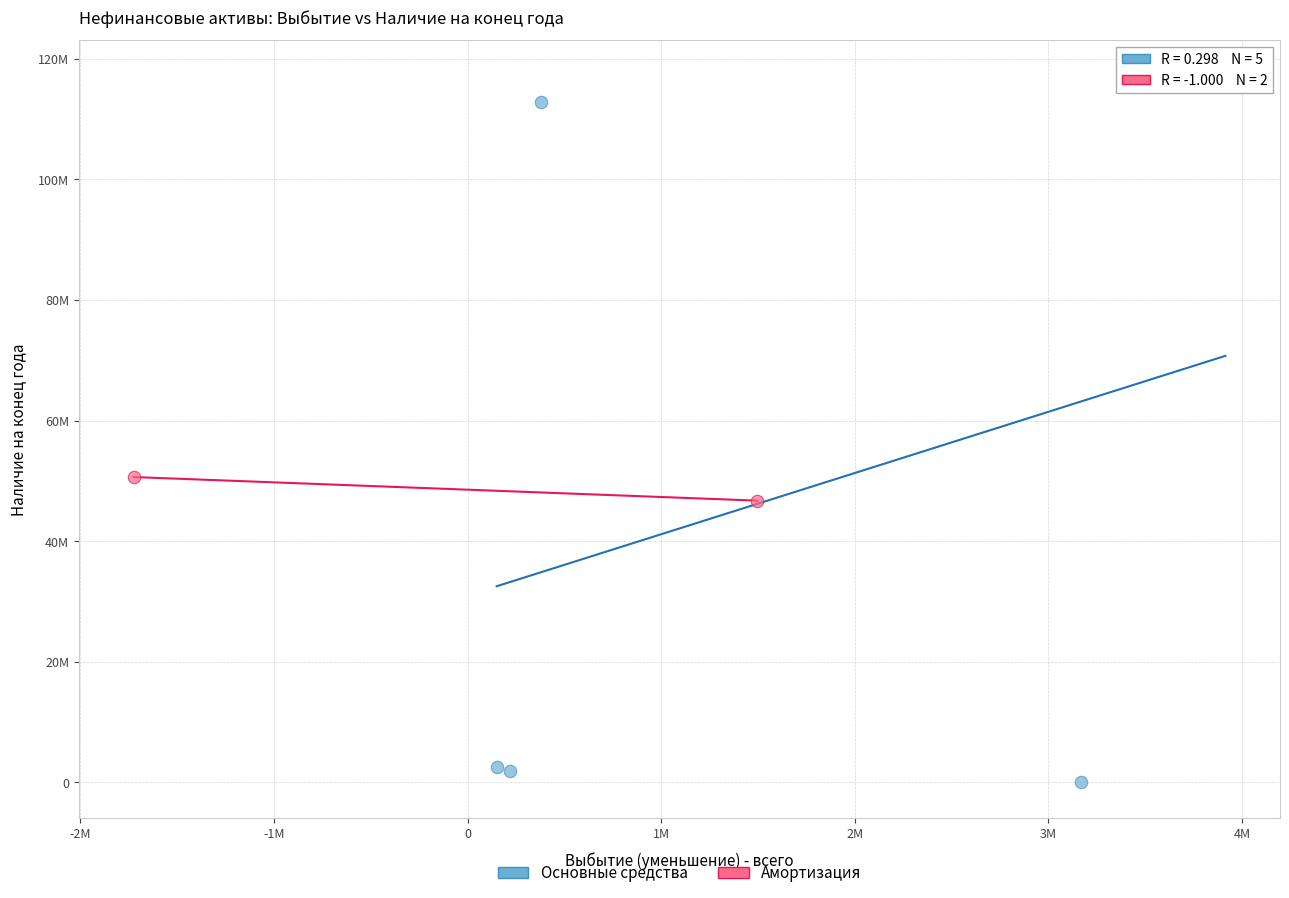

What are all the series names shown in the legend?

Основные средства, Амортизация